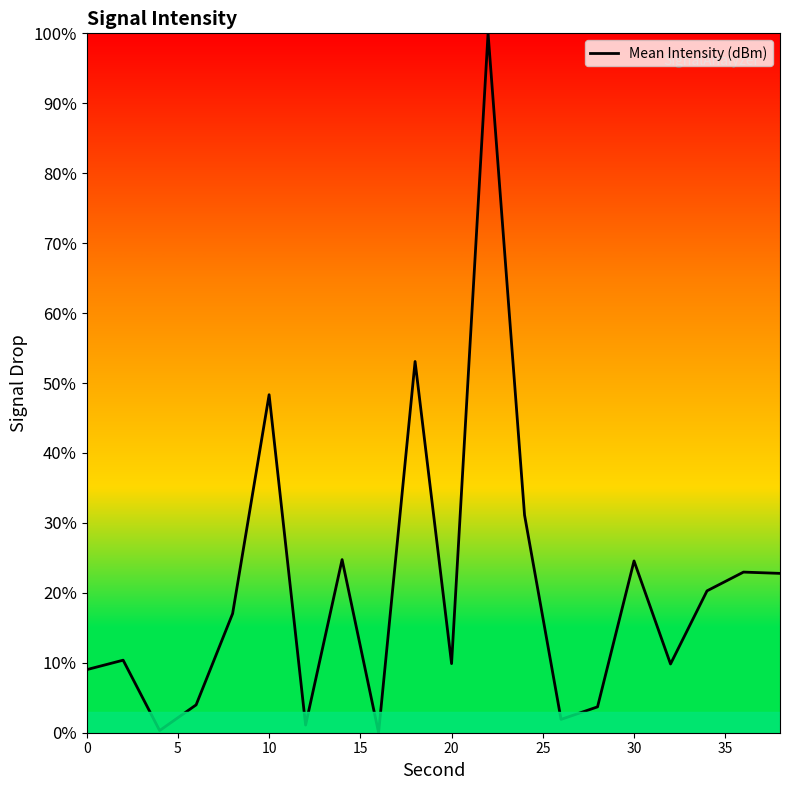

What is the difference between the maximum and minimum values?

100.0